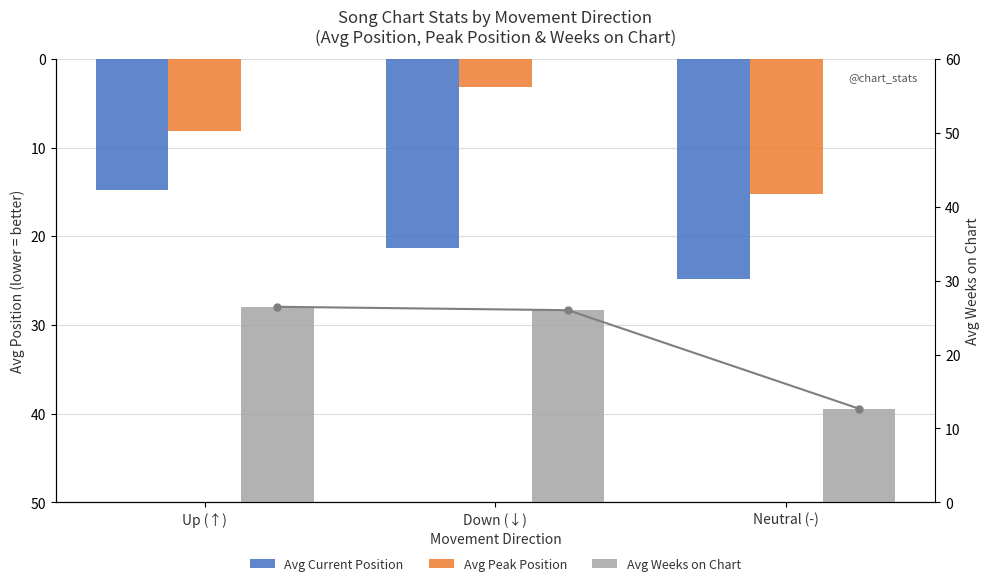

True or false: Avg Peak Position has a value of 4.1 at Up (↑).

False